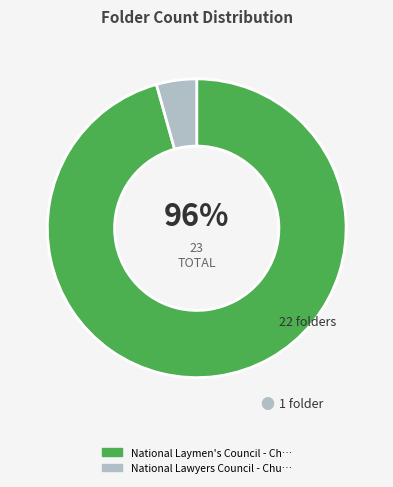

Is there any slice that represents more than half of the pie?

Yes